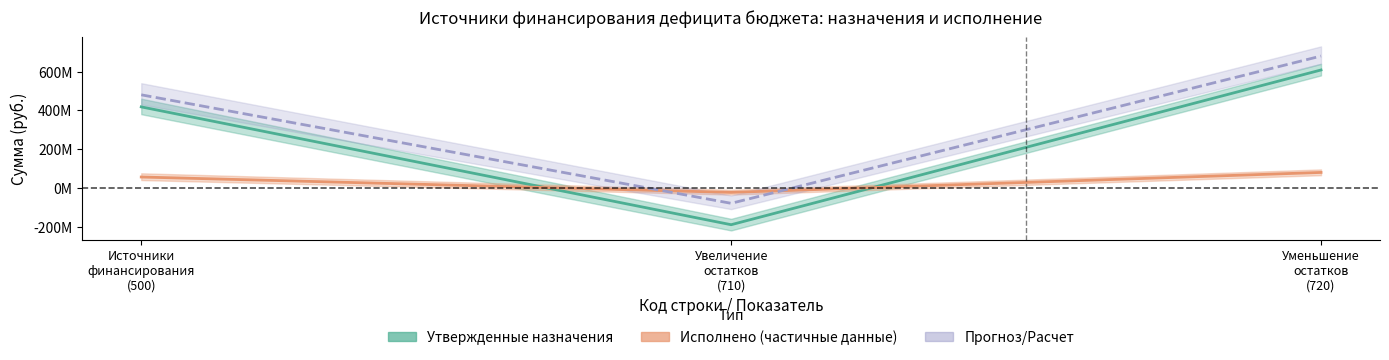

What is the average value of the Прогноз series?

360000000.0